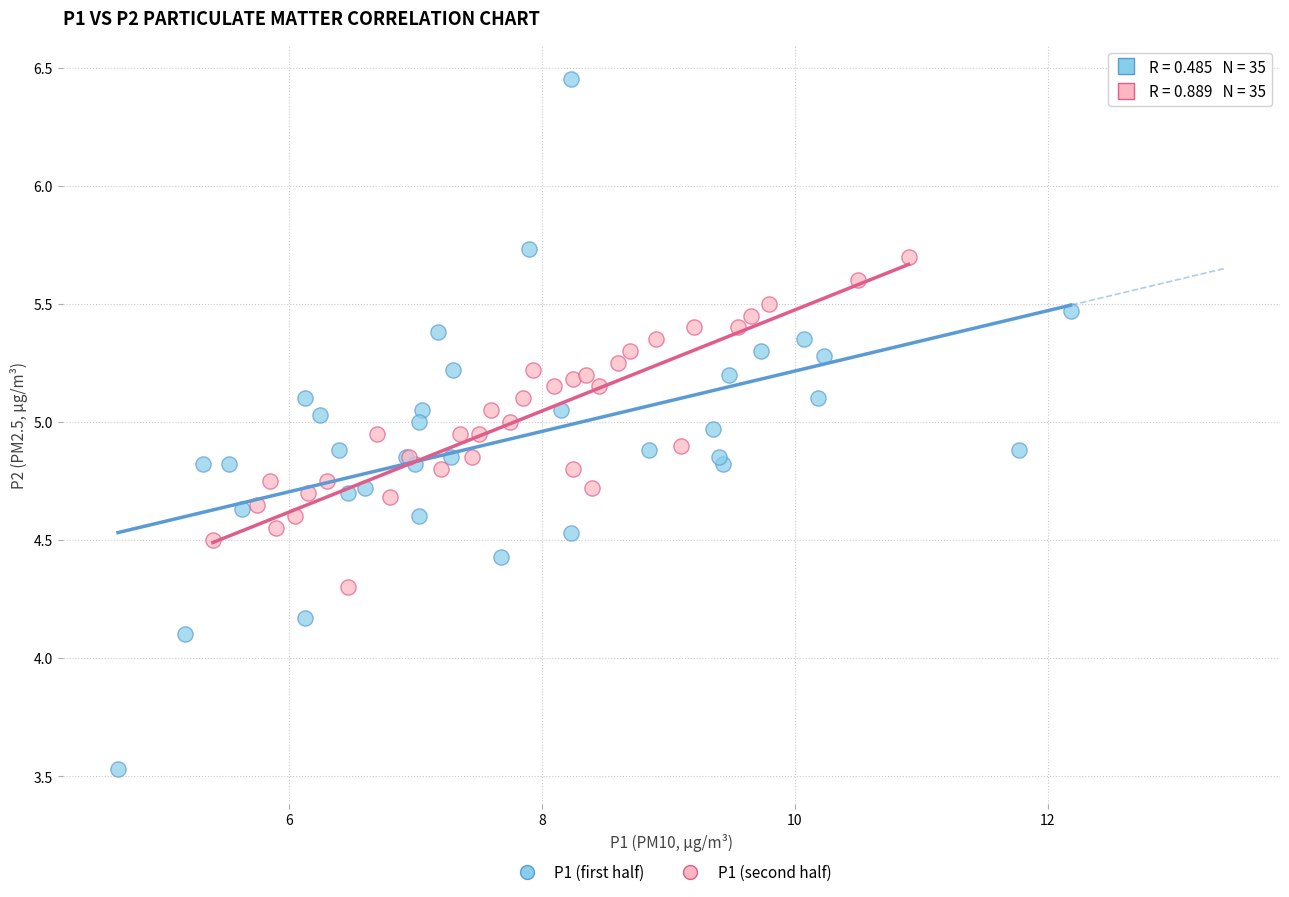

Which series has the largest Y range (max minus min)?

P1 (first half)